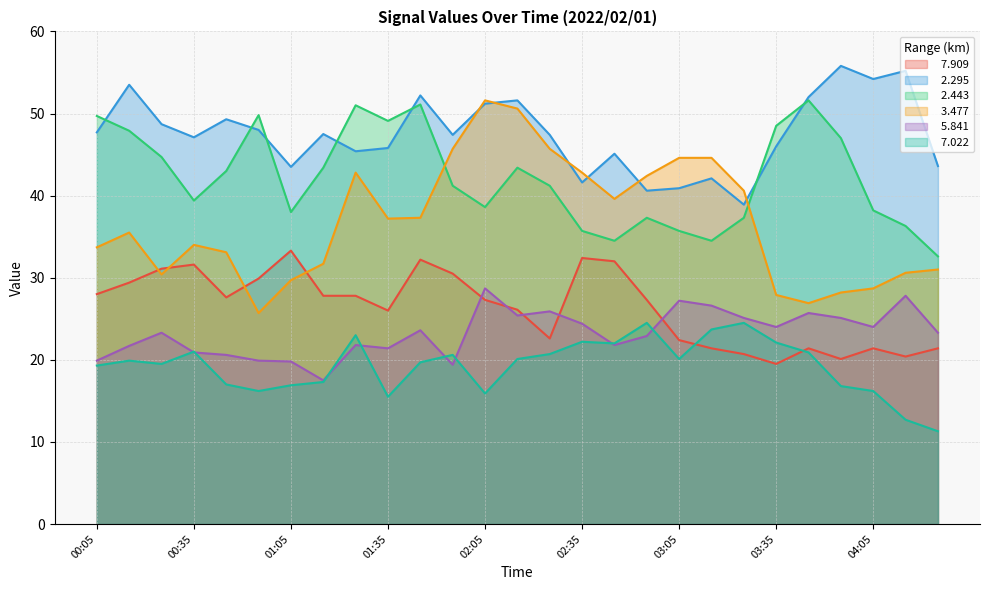

Which has a higher value, 04:05 or 02:25?

02:25